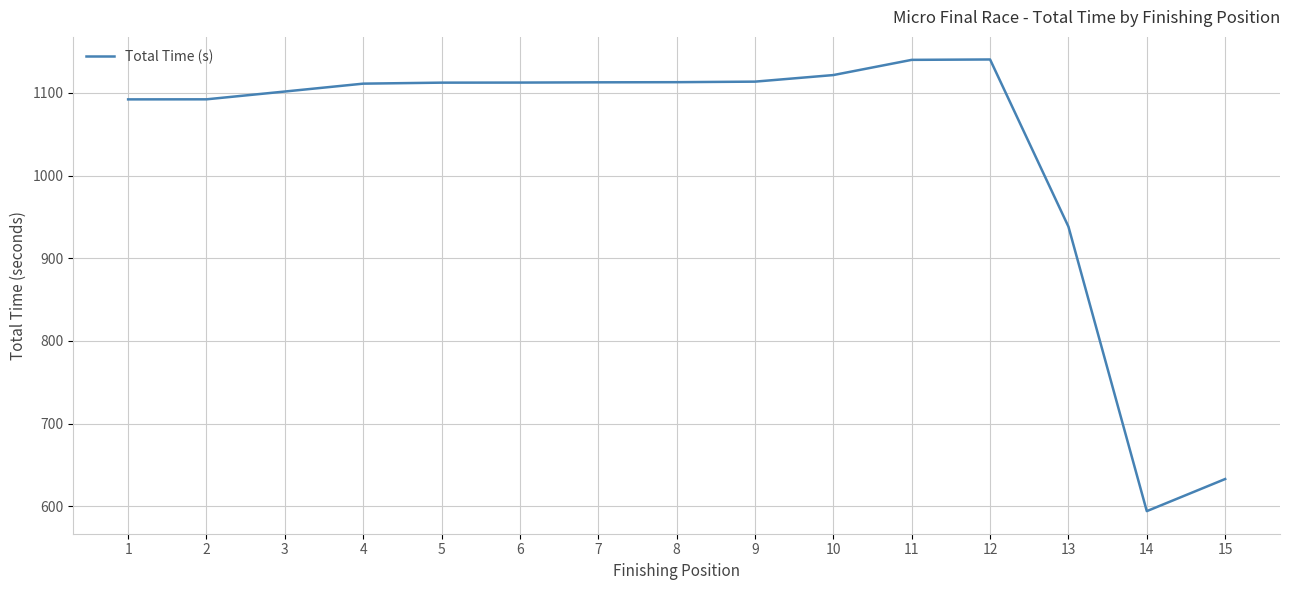

What is the difference between the maximum and minimum values?

546.5